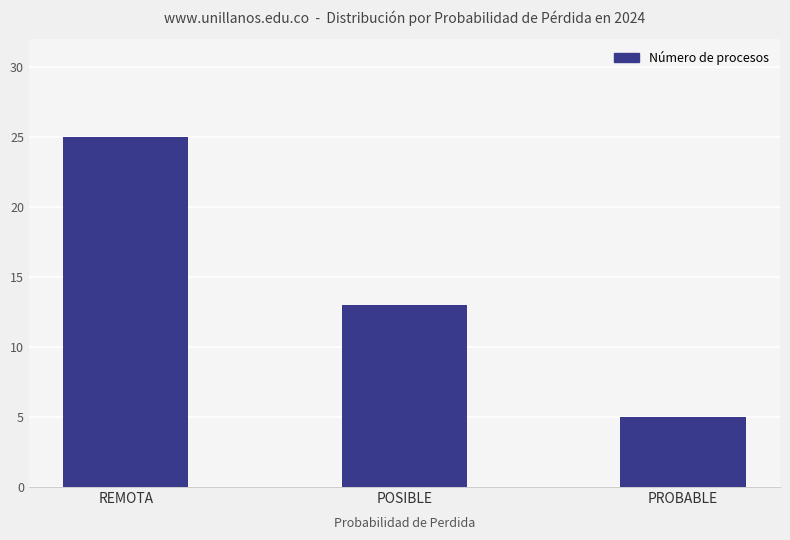

List the labels in order of value, smallest first.

PROBABLE, POSIBLE, REMOTA